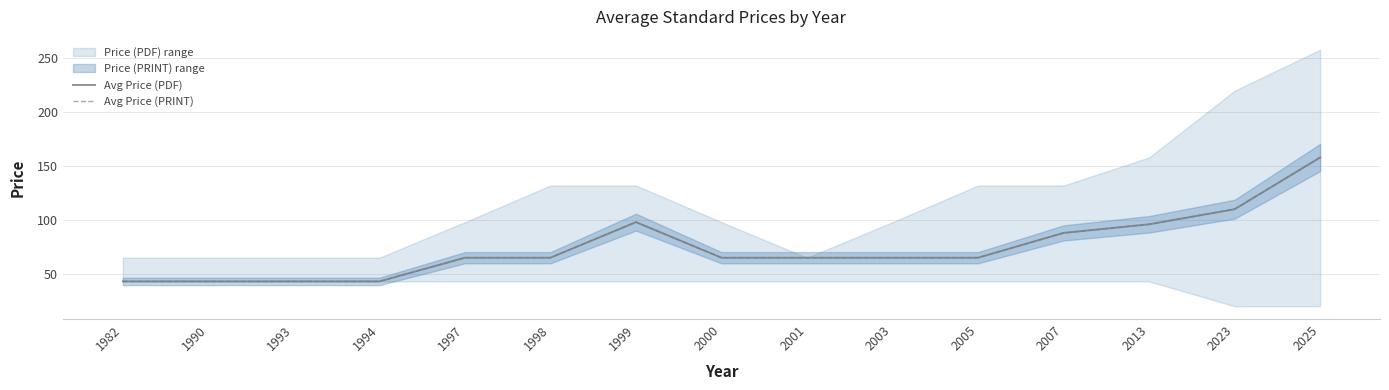

How many lines are shown in the chart?

2